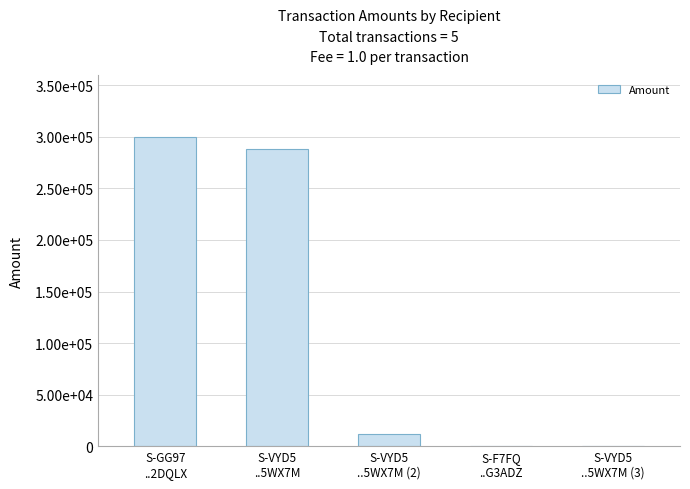

Does the chart contain any negative values?

No